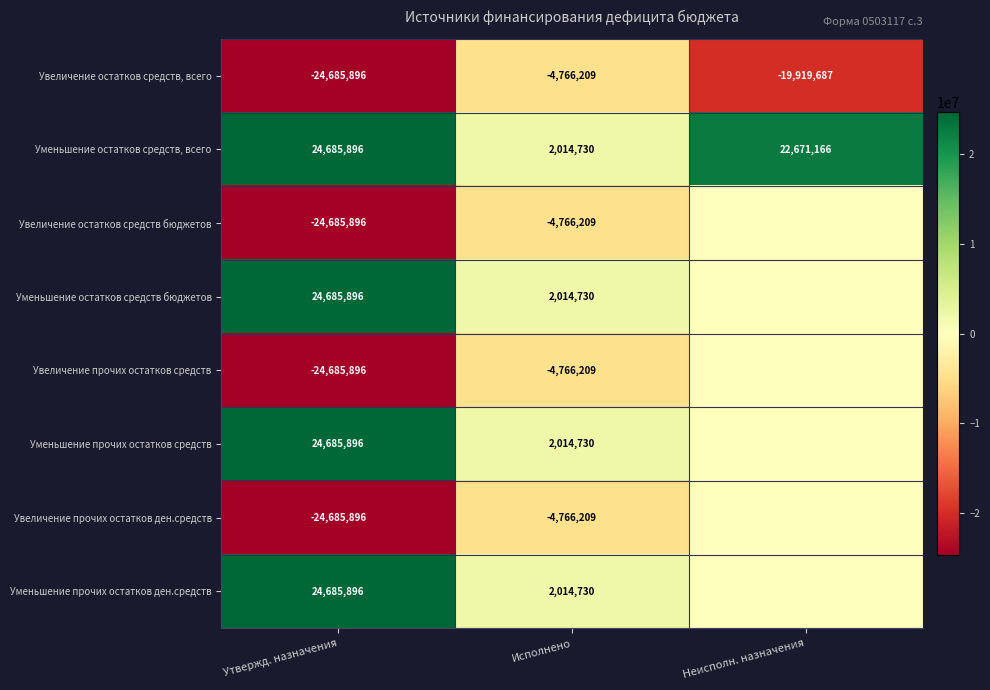

What is the smallest value displayed?

-24685896.0